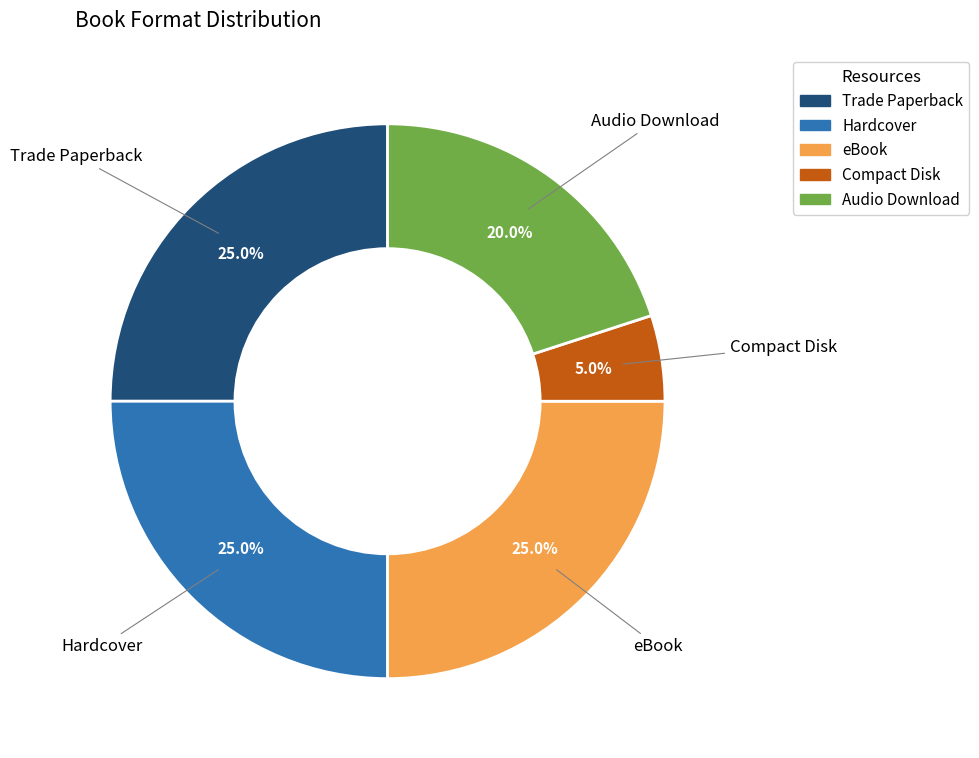

What is the smallest slice in the pie chart?

Compact Disk